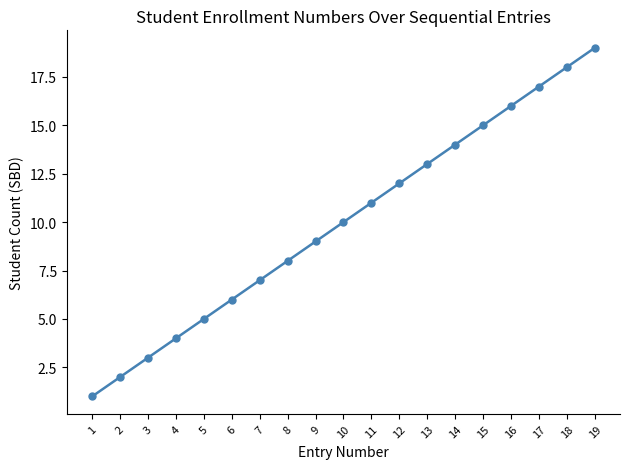

Between 7 and 19, which is larger?

19